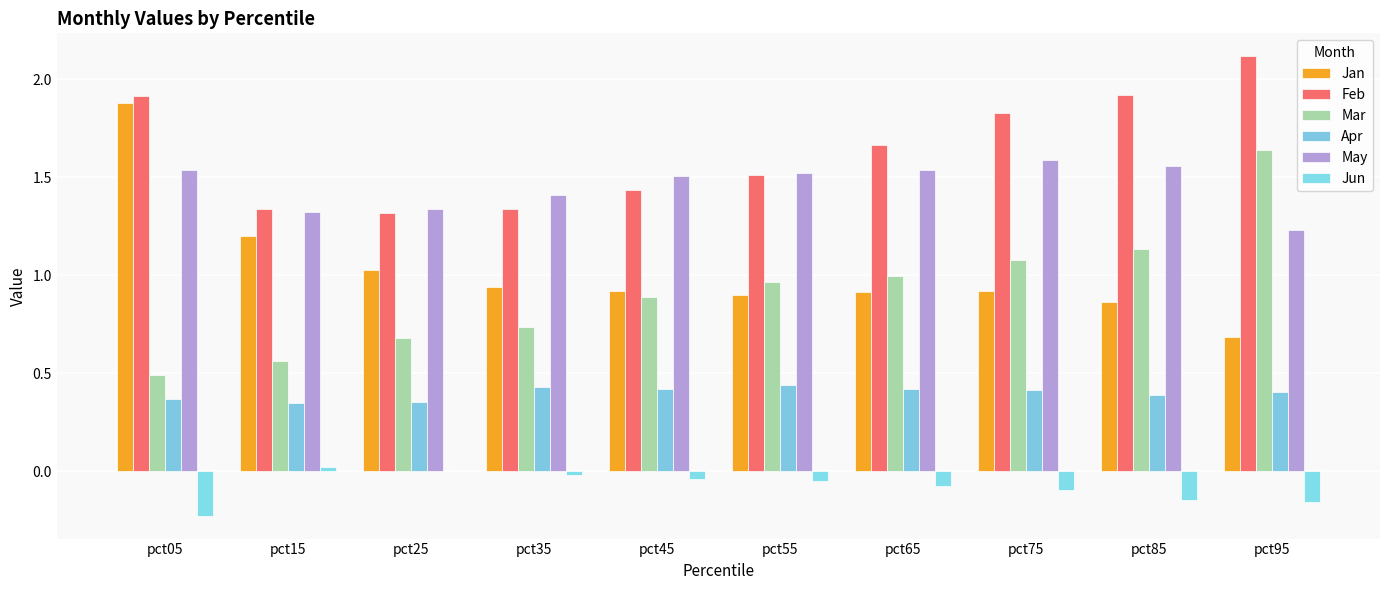

List the labels in order of May value, largest first.

pct75, pct85, pct65, pct05, pct55, pct45, pct35, pct25, pct15, pct95